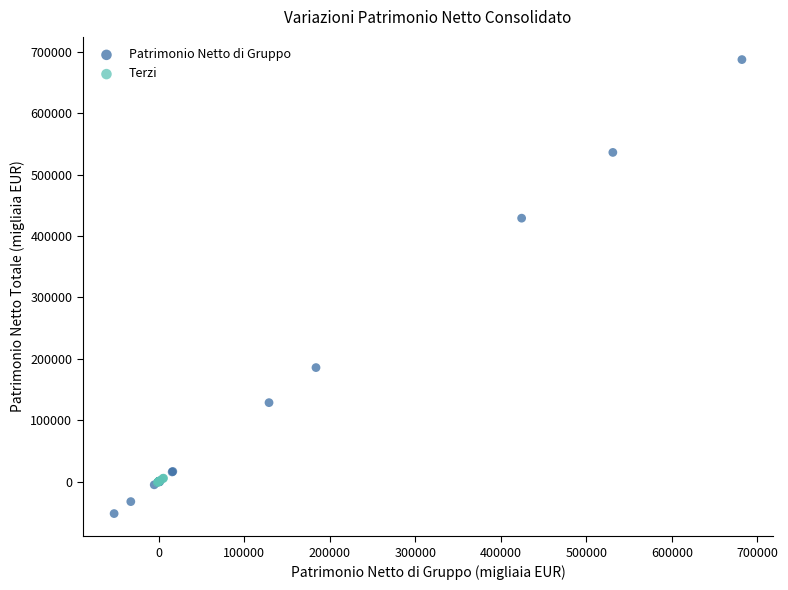

Which series contains the lowest Y value?

Patrimonio Netto di Gruppo